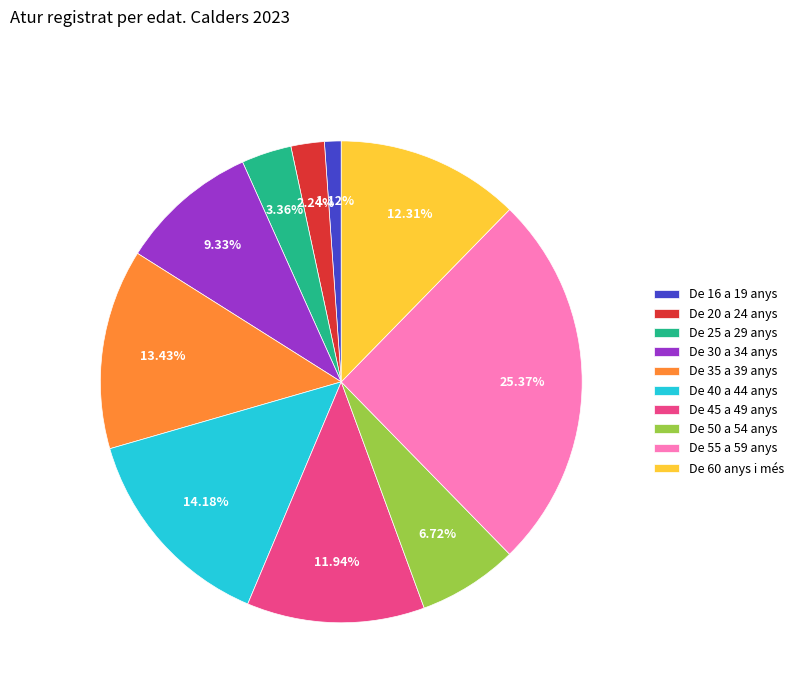

Do De 40 a 44 anys and De 16 a 19 anys together represent more than half of the pie?

No